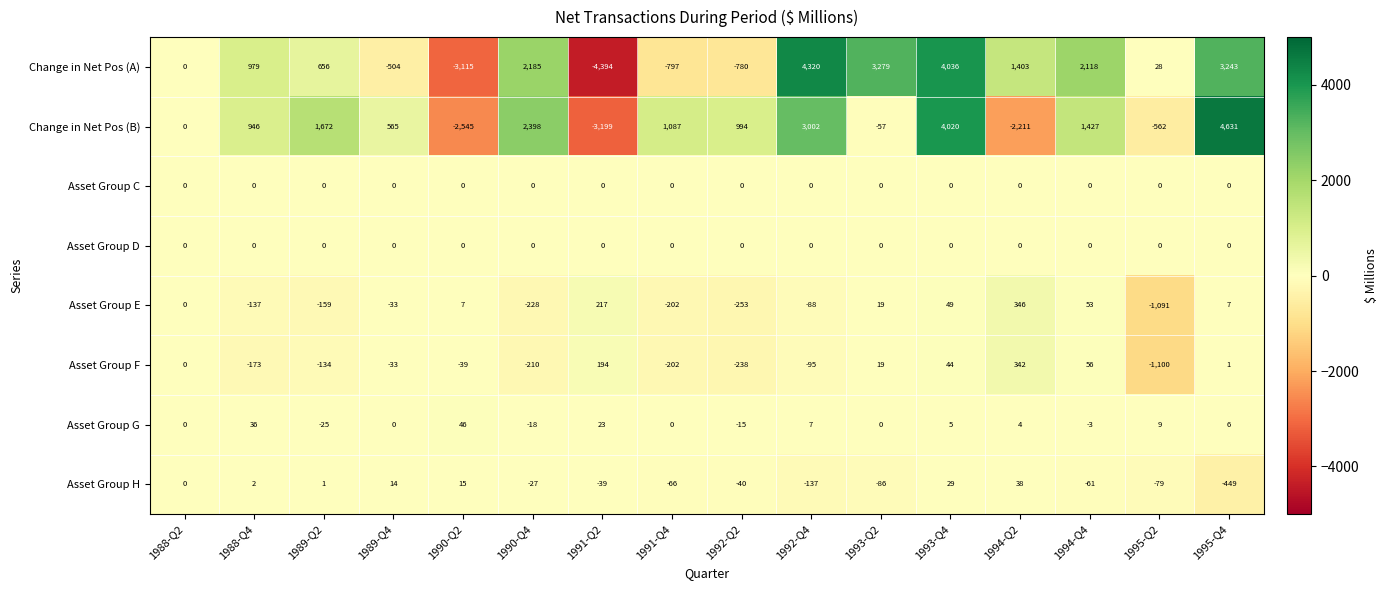

Which category has the highest value across all series?

1995-Q4